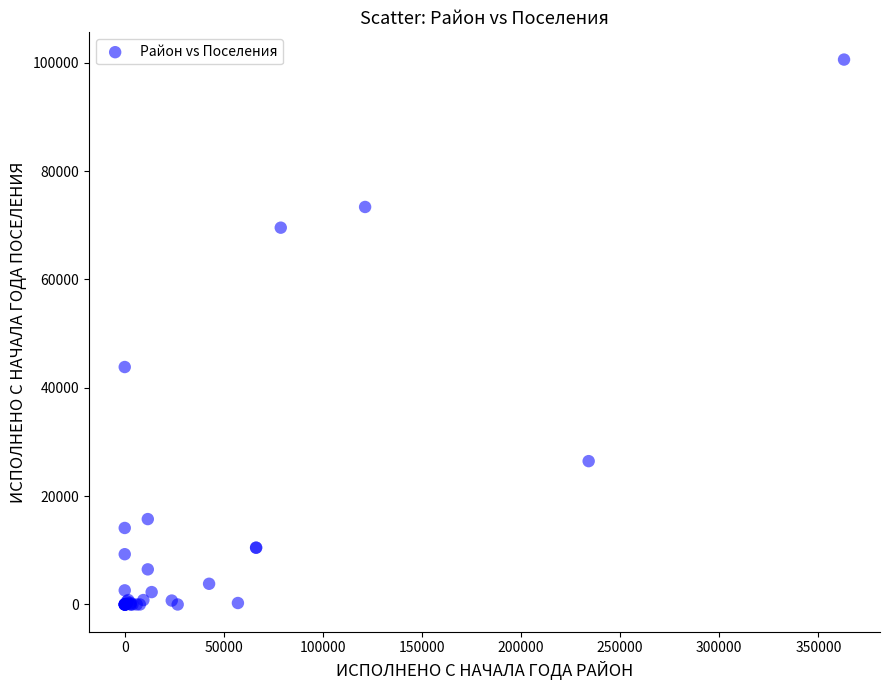

What Y value in the scatter plot is closest to 50281?

43822.1